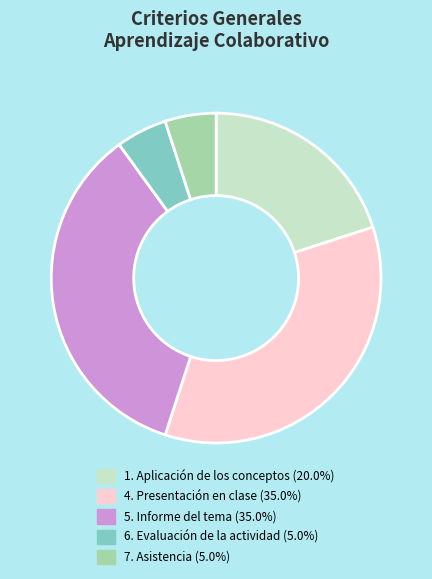

Is there a majority slice in this chart?

No